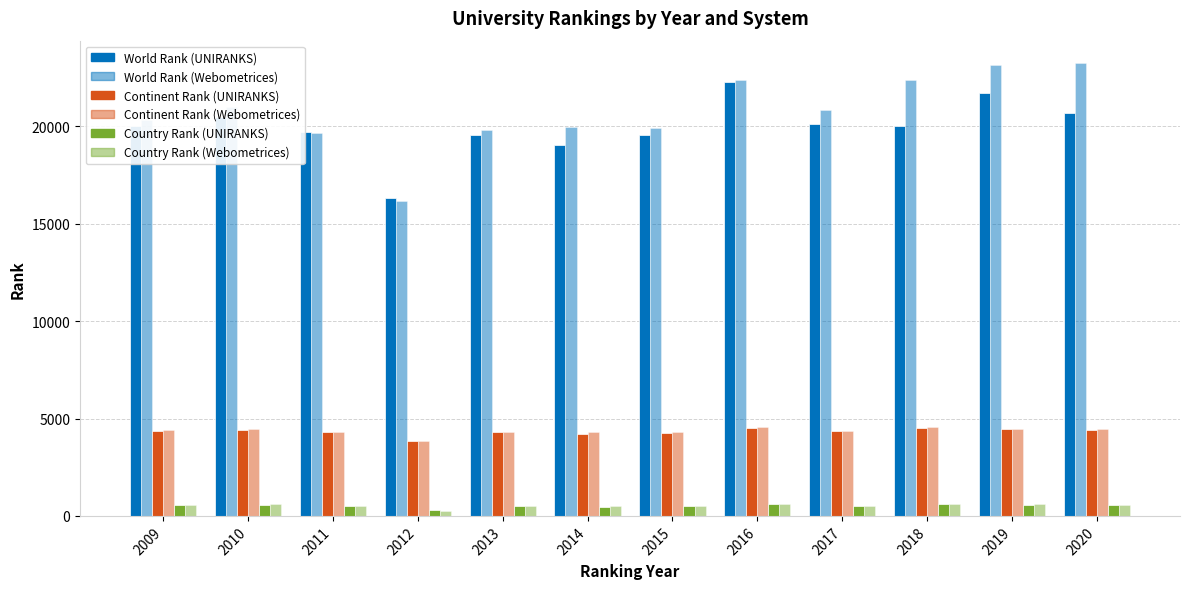

The value of world rank (UNIRANKS) at 2020 is 20698. True or false?

True